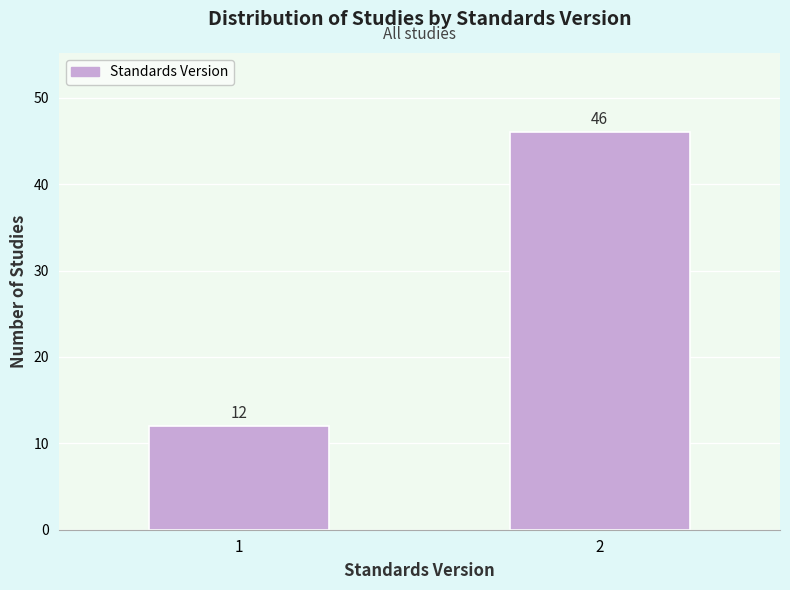

Reading left to right, list all the values displayed in this chart.

1=12	2=46